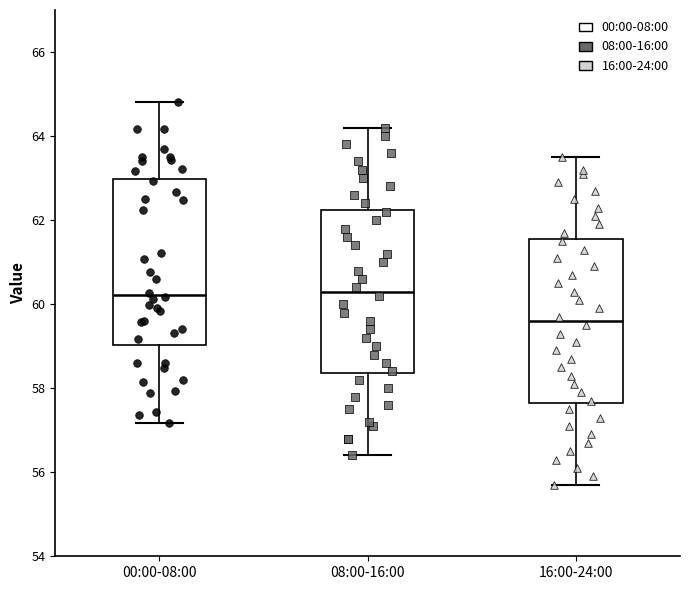

Reading left to right, read every box against the y-axis: the position of its median line, the range the box covers, and the ends of its whiskers. The values are not printed on the chart, so give them approximately, as read against the axis.

00:00-08:00: median 60.2, box 59.0 to 63.0, whiskers 57.2 to 64.8
08:00-16:00: median 60.4, box 58.4 to 62.2, whiskers 56.4 to 64.2
16:00-24:00: median 59.6, box 57.6 to 61.6, whiskers 55.8 to 63.6